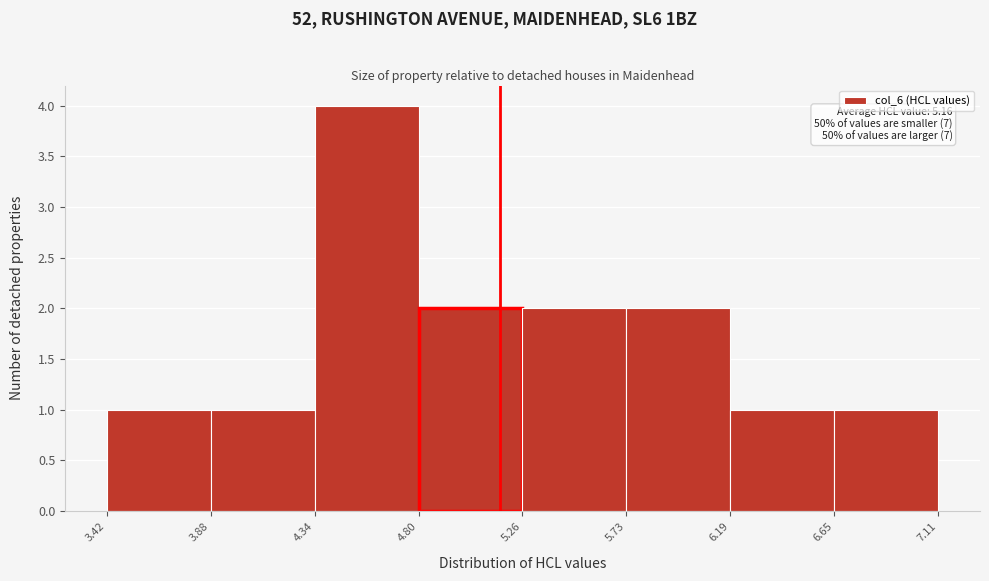

Over which range of the x-axis is the bar tallest?

4.34 to 4.80